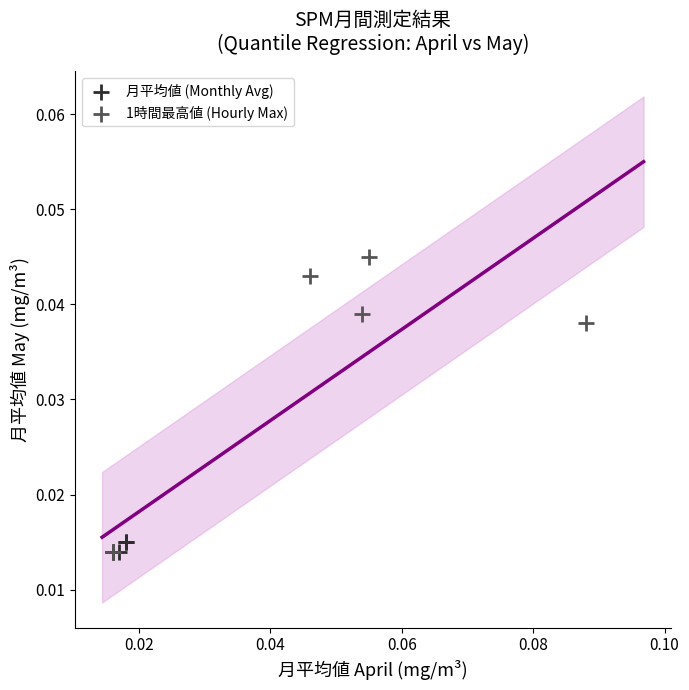

Which series contains the highest Y value?

1時間最高値 (Hourly Max)